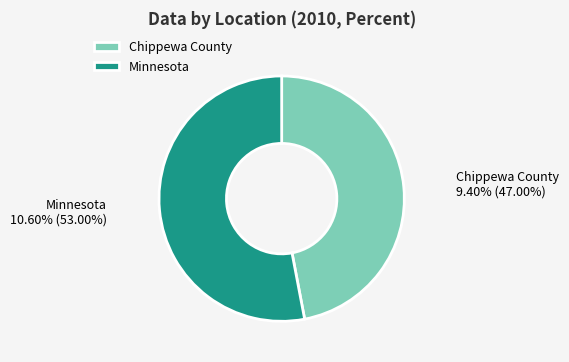

To the nearest percent, what is the difference between the largest and smallest slice percentages?

6%